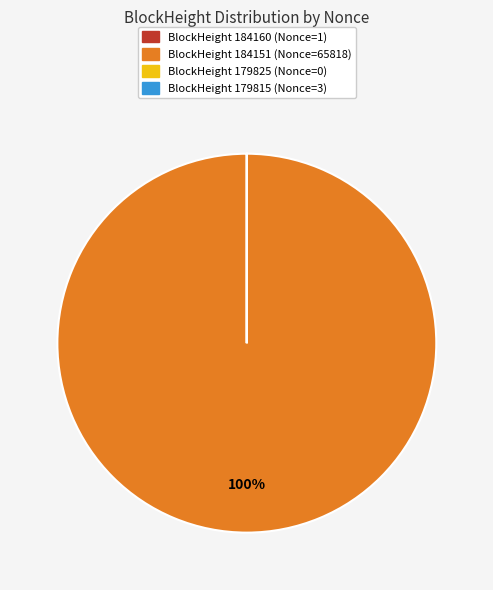

Does any single category account for the majority?

Yes